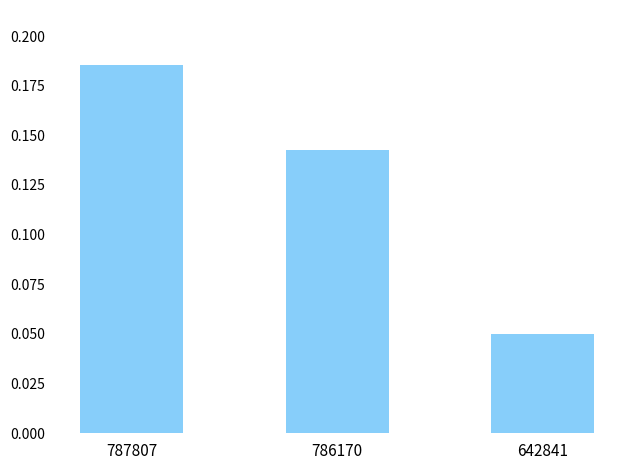

Rank the categories by value from highest to lowest.

787807, 786170, 642841